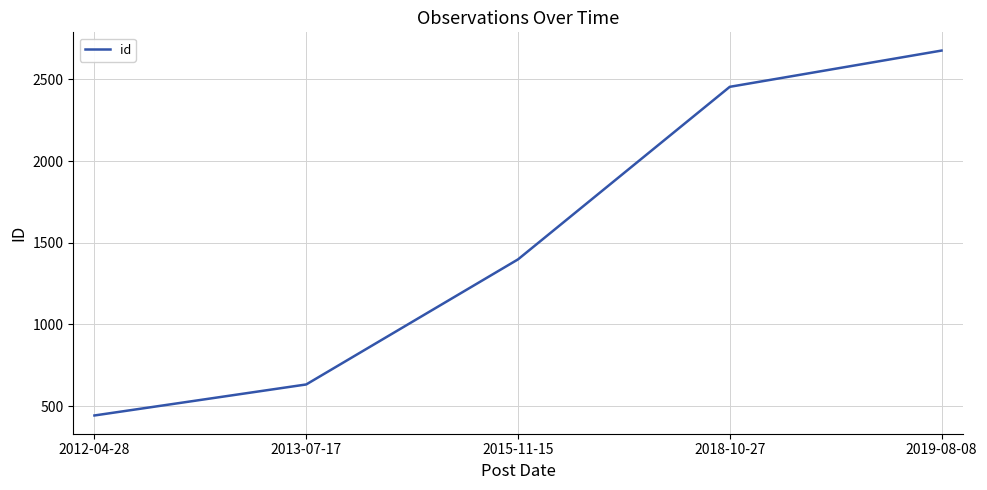

Is it true that the value at 2015-11-15 is 393?

False